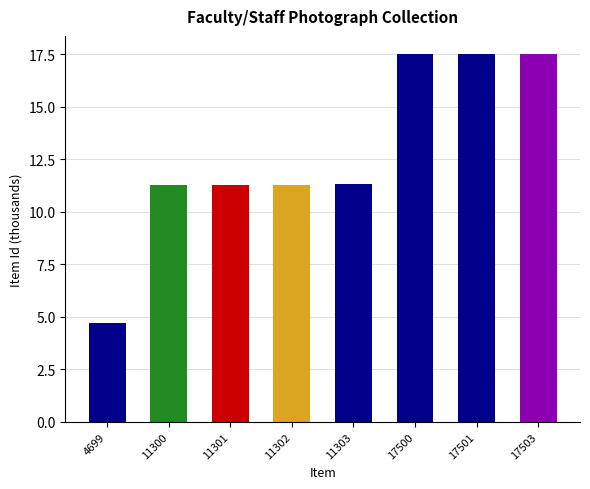

Is it true that the value at 11301 is 18.3?

False